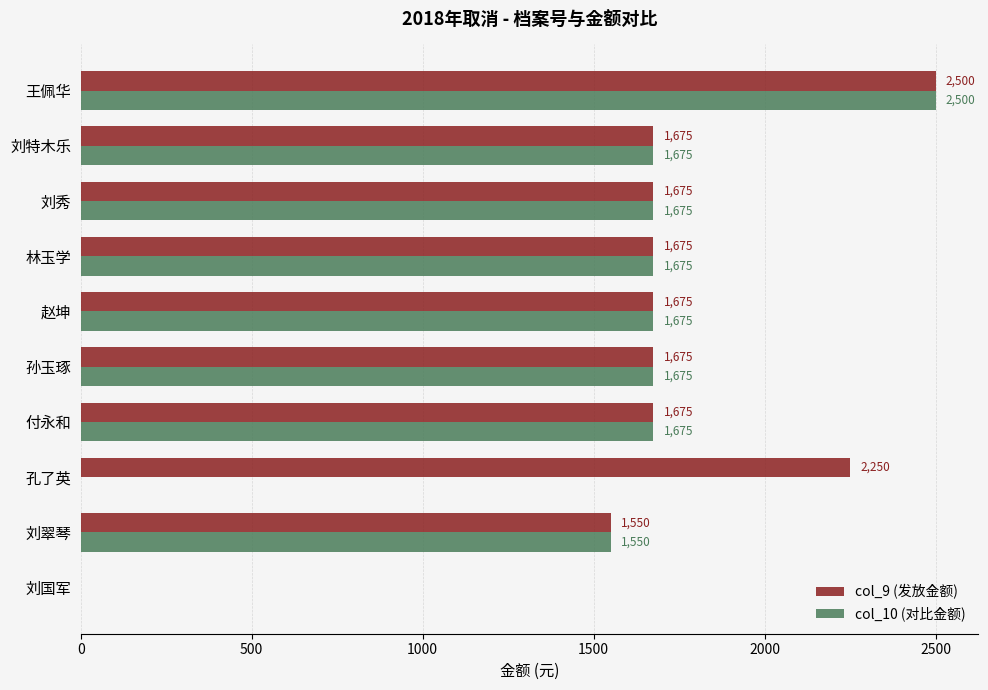

What is the sum of all col_10 (对比金额) values?

14100